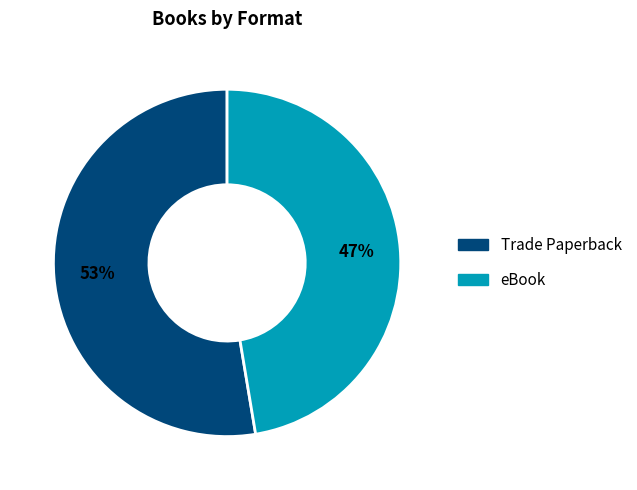

To the nearest percent, what is the combined percentage of Trade Paperback and eBook?

100%